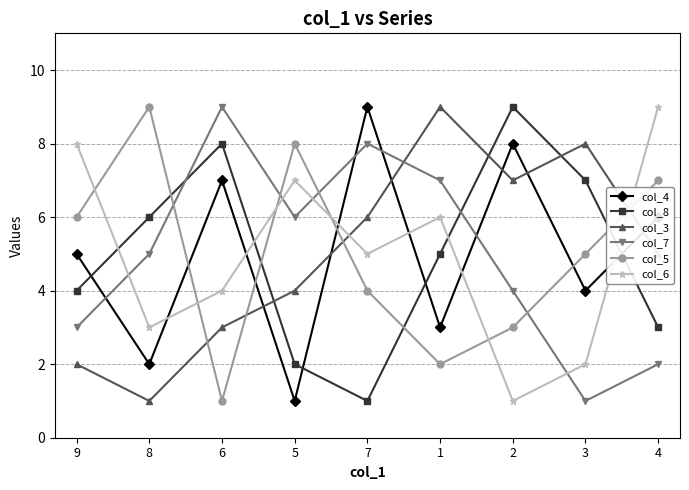

Between 3 and 4, which series saw the biggest shift?

col_6